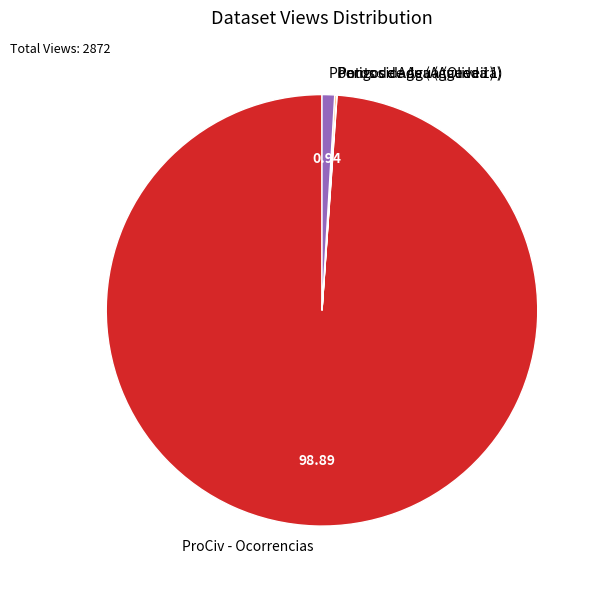

What is the largest slice in the pie chart?

ProCiv - Ocorrencias